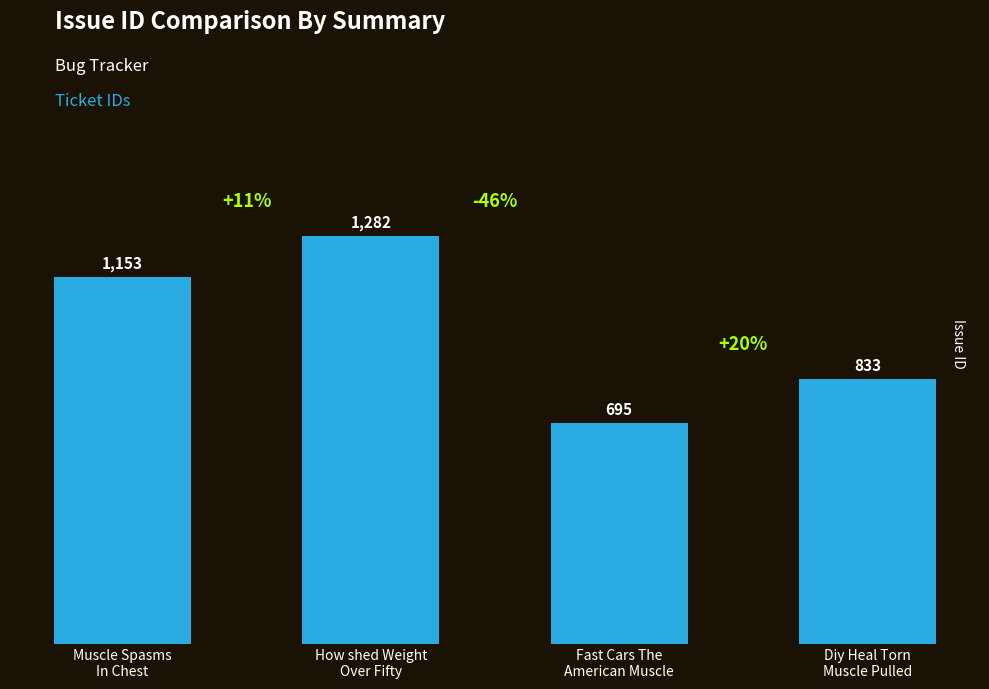

List the labels in order of value, smallest first.

Fast Cars The
American Muscle, Diy Heal Torn
Muscle Pulled, Muscle Spasms
In Chest, How shed Weight
Over Fifty